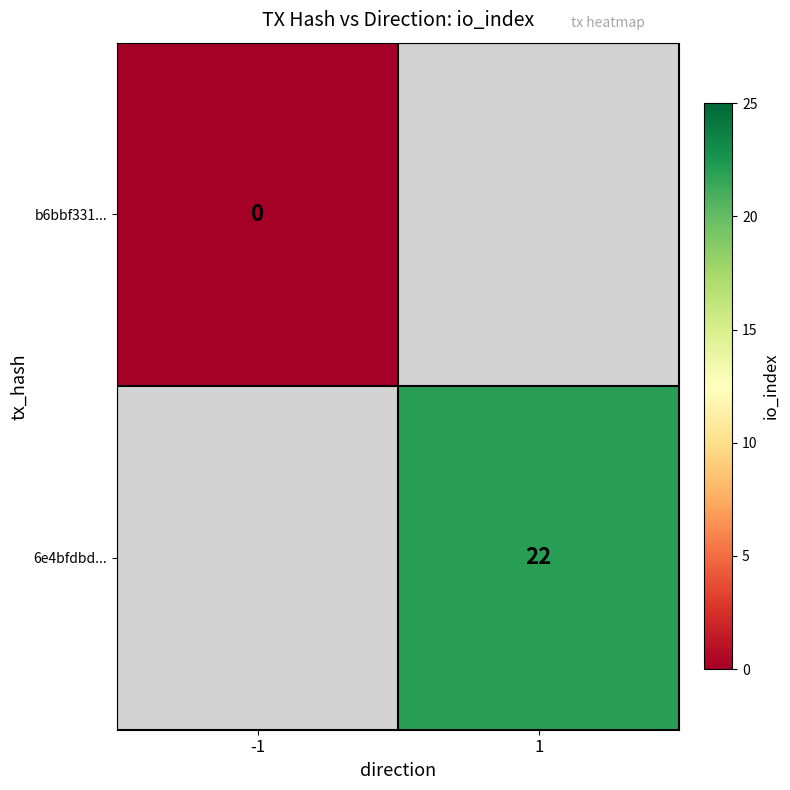

The value of 6e4bfdbd... at 1 is 22. True or false?

True